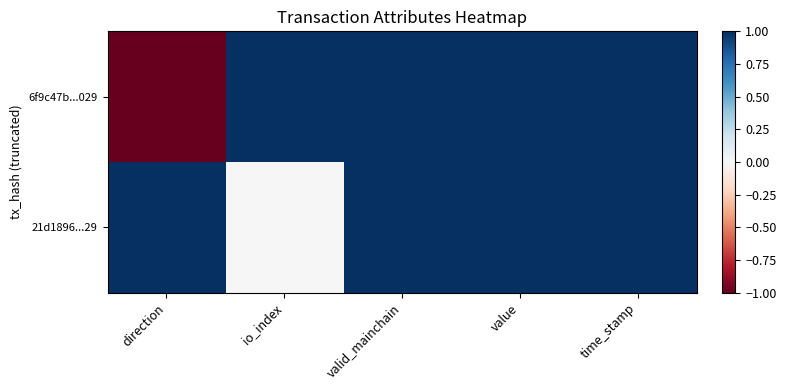

At which category is the sum across all series the highest?

valid_mainchain